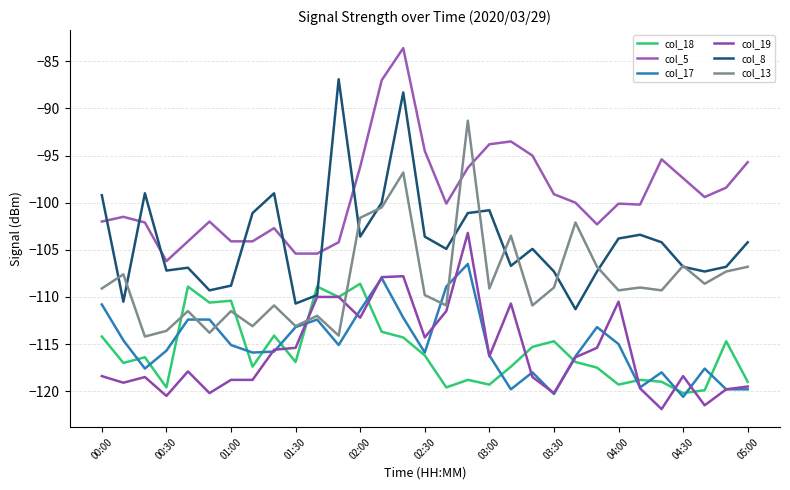

After their last crossing, which series has the higher values: col_17 or col_19?

col_17